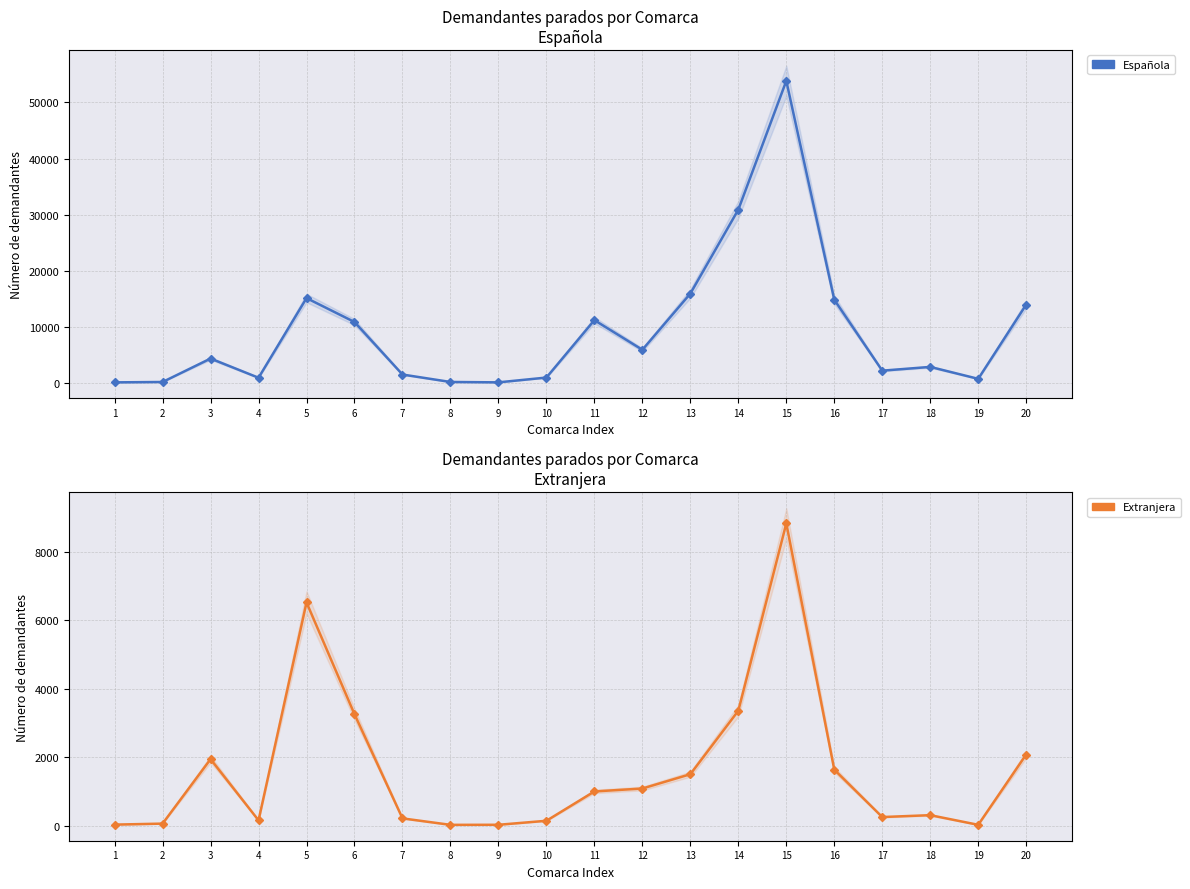

True or false: Española and Extranjera cross at least once.

False